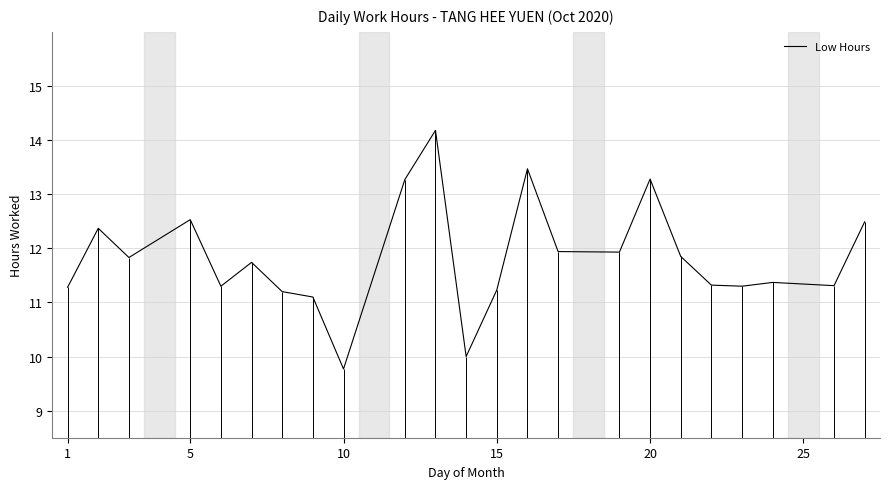

What is the maximum value shown in the chart?

14.2